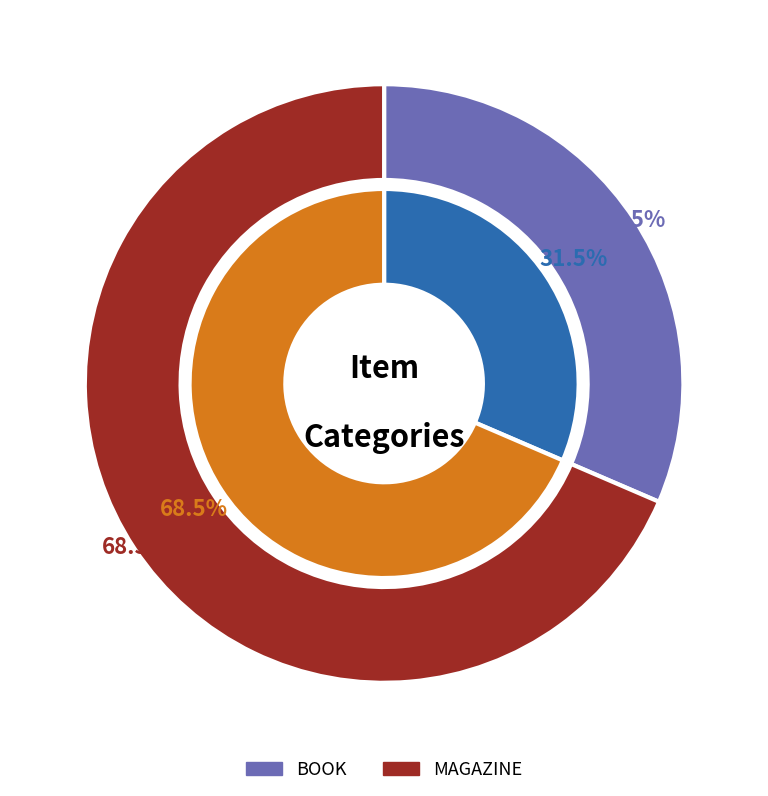

True or false: MAGAZINE accounts for 69% of the total.

True